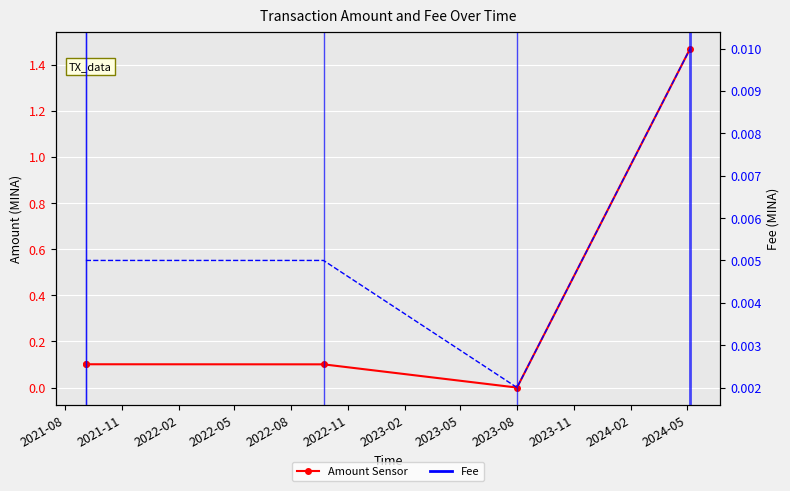

True or false: Fee has more than 1 interior local peaks.

False